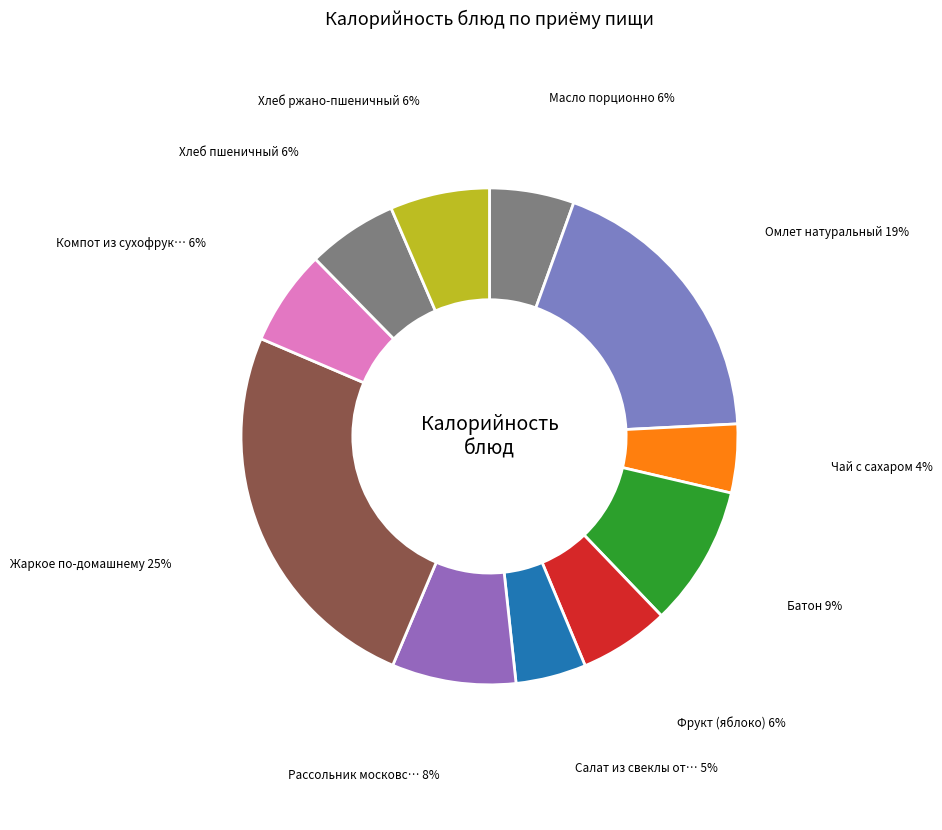

How many segments does this pie chart have?

11